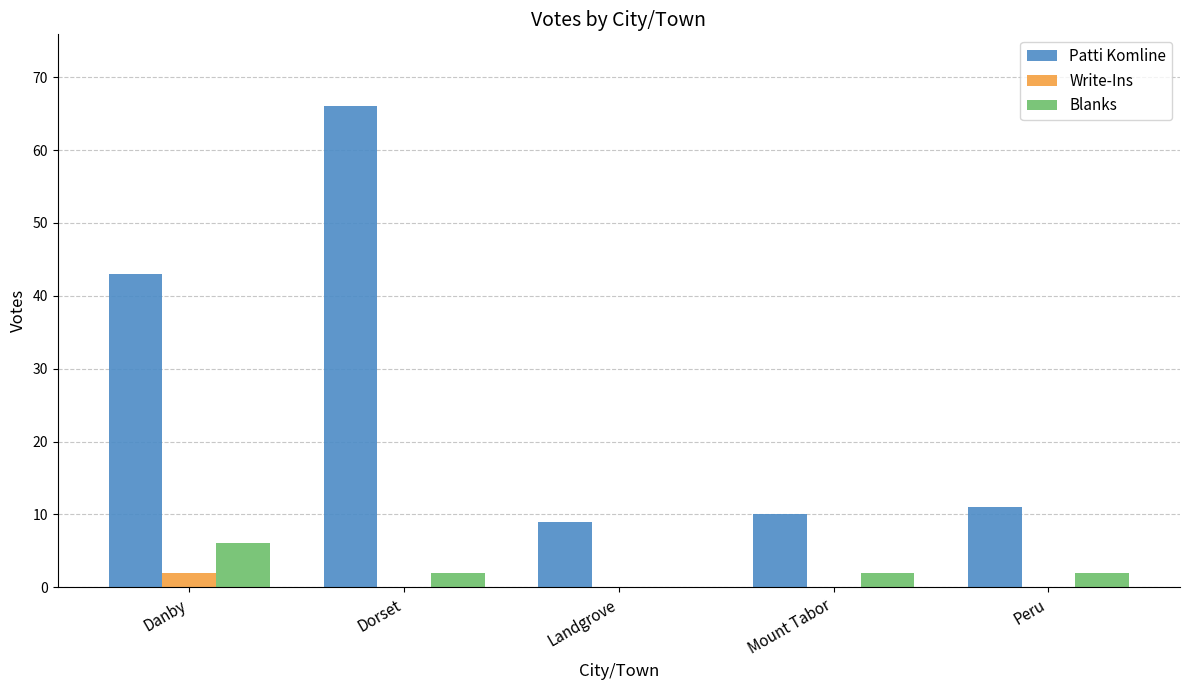

Does the chart contain stacked bars?

No